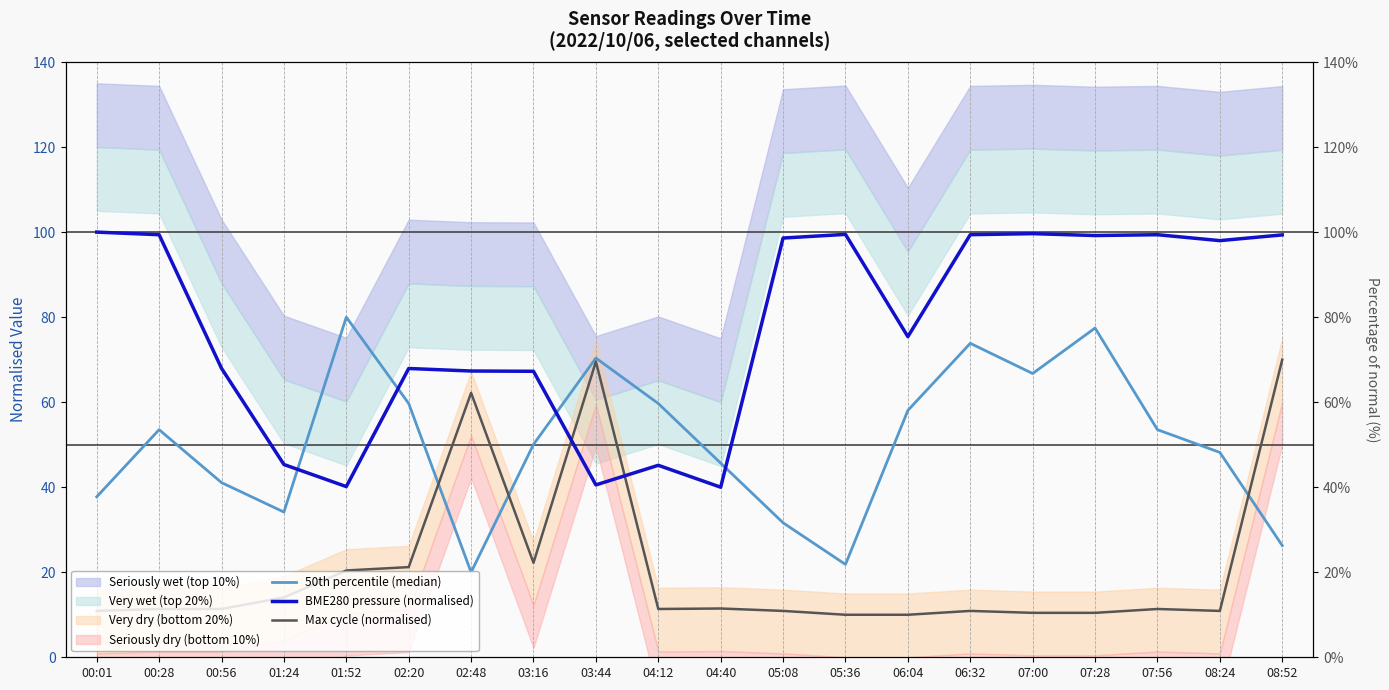

How many categories are shown in the chart?

20